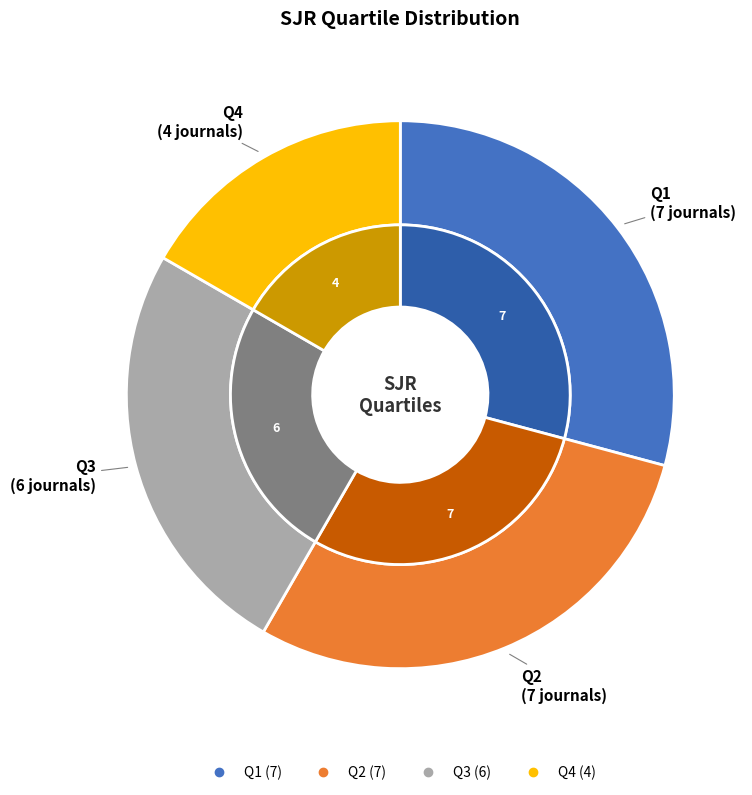

To the nearest percent, what is the difference between the largest and smallest slice percentages?

12%